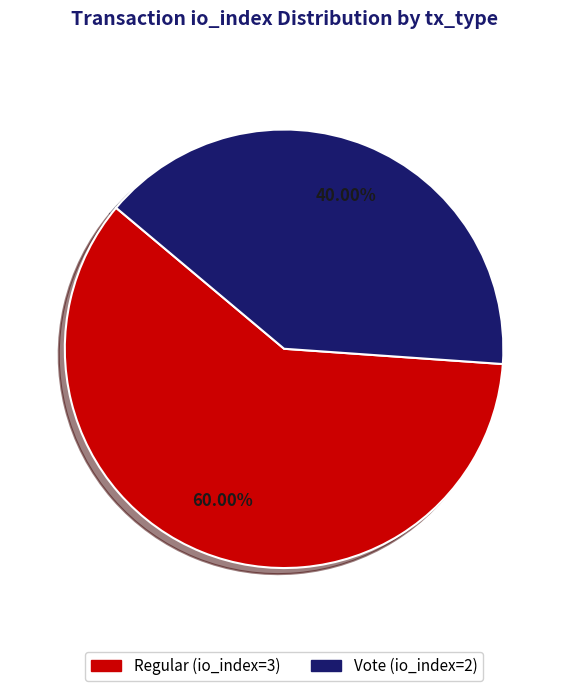

How many segments does this pie chart have?

2